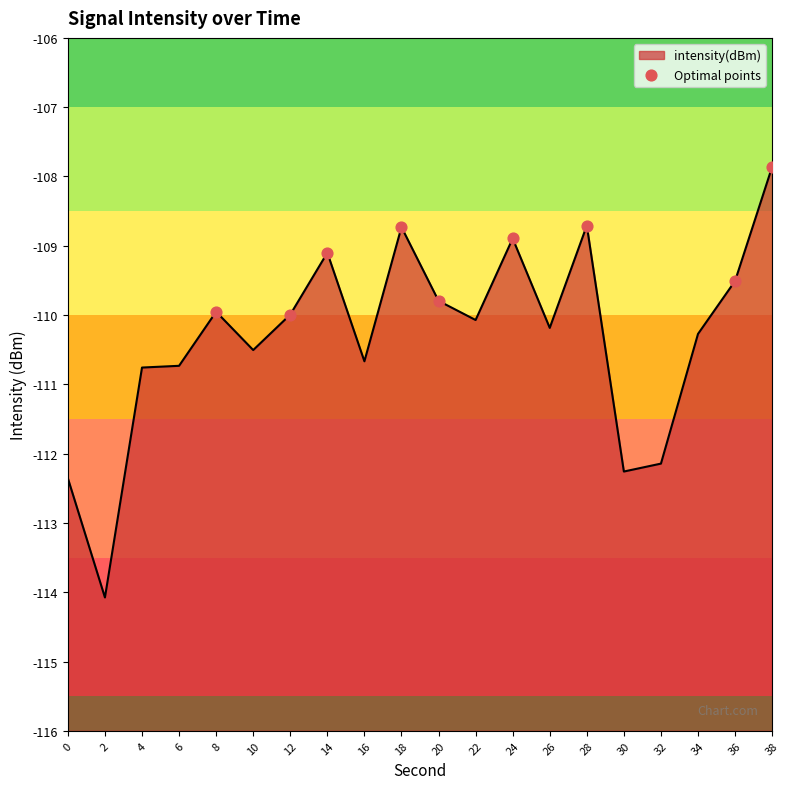

Which has a higher value, 20 or 28?

28